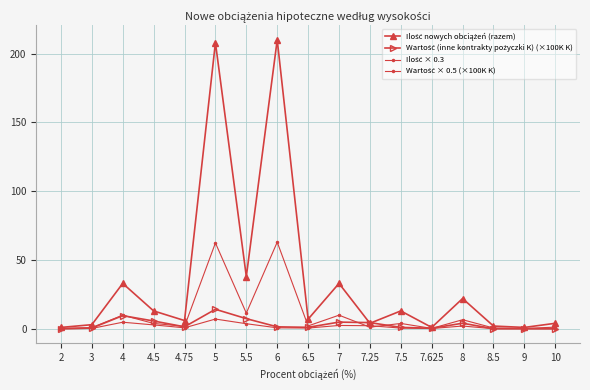

True or false: Ilość × 0.3 and Wartość (inne kontrakty pożyczki K) (×100K K) intersect in this chart.

True